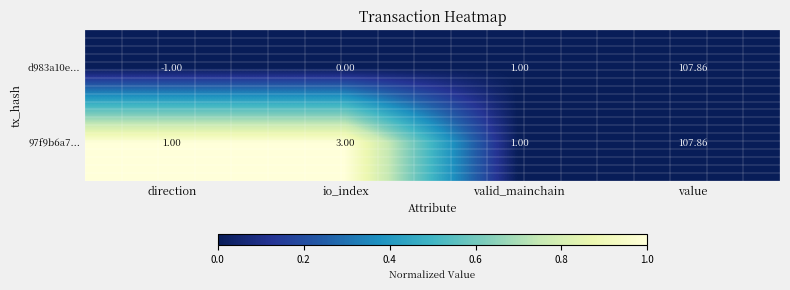

What is the difference between the highest and lowest values at direction?

2.0